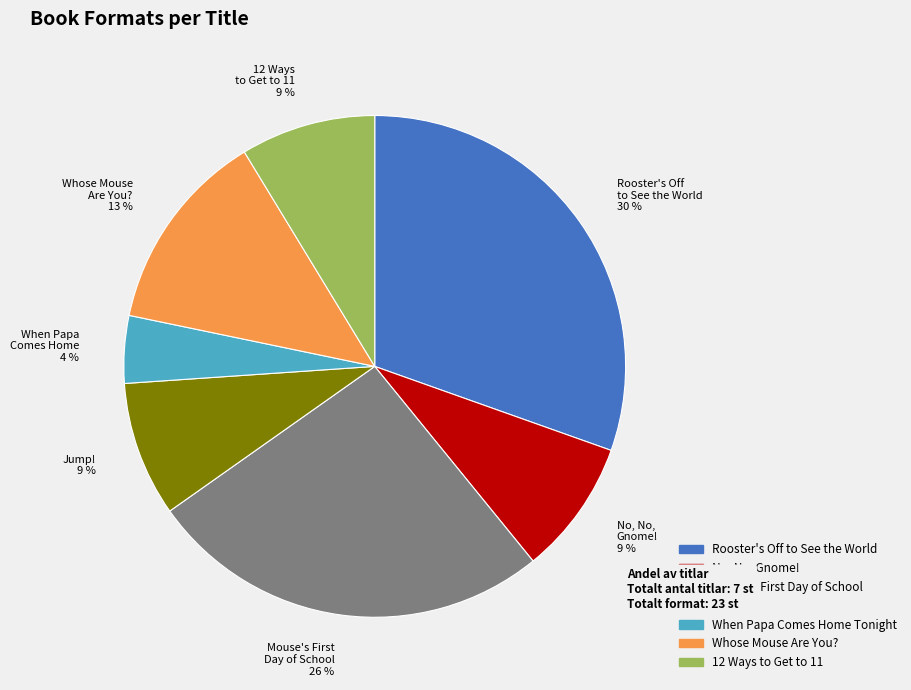

Which category has the smallest portion of the pie?

When Papa Comes Home 4 %